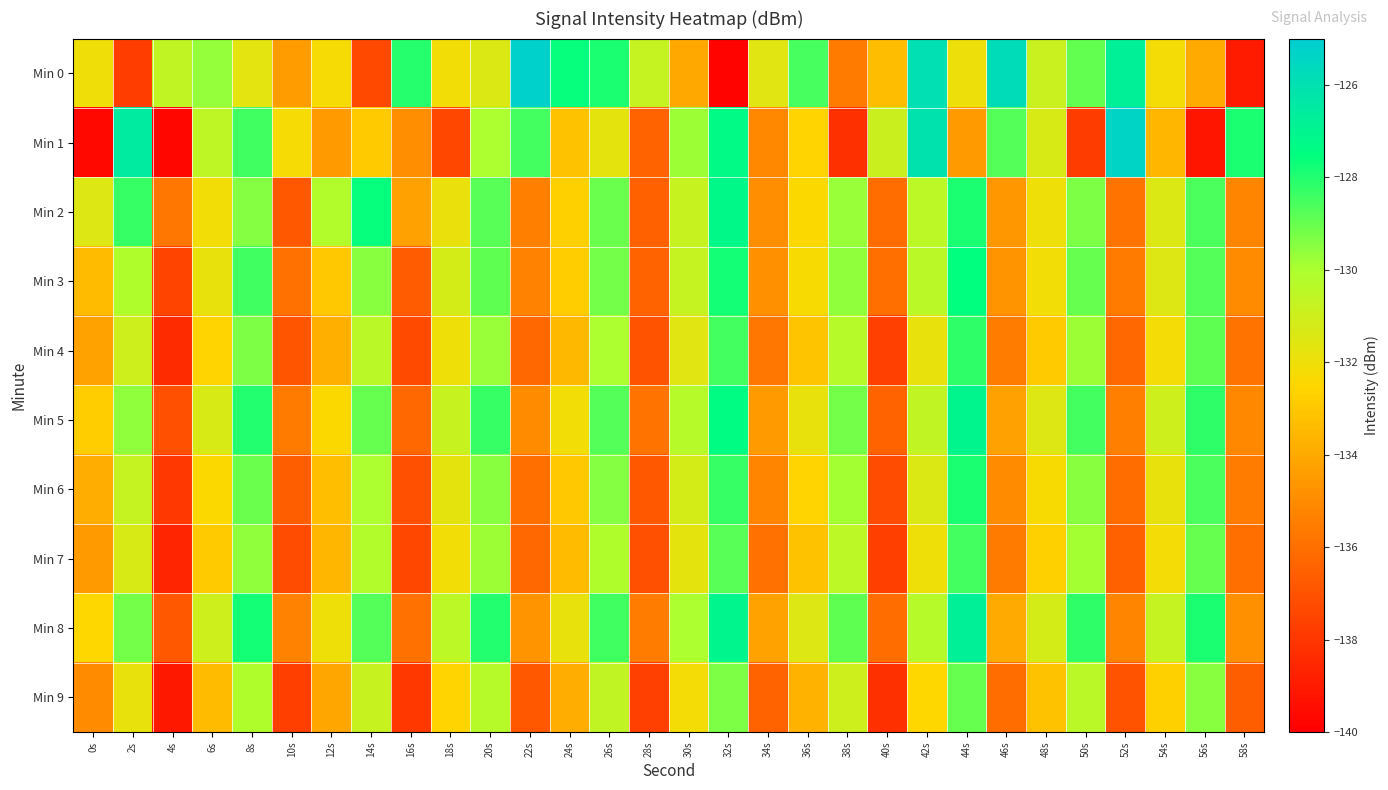

At which category does the chart reach its peak across all series?

22s